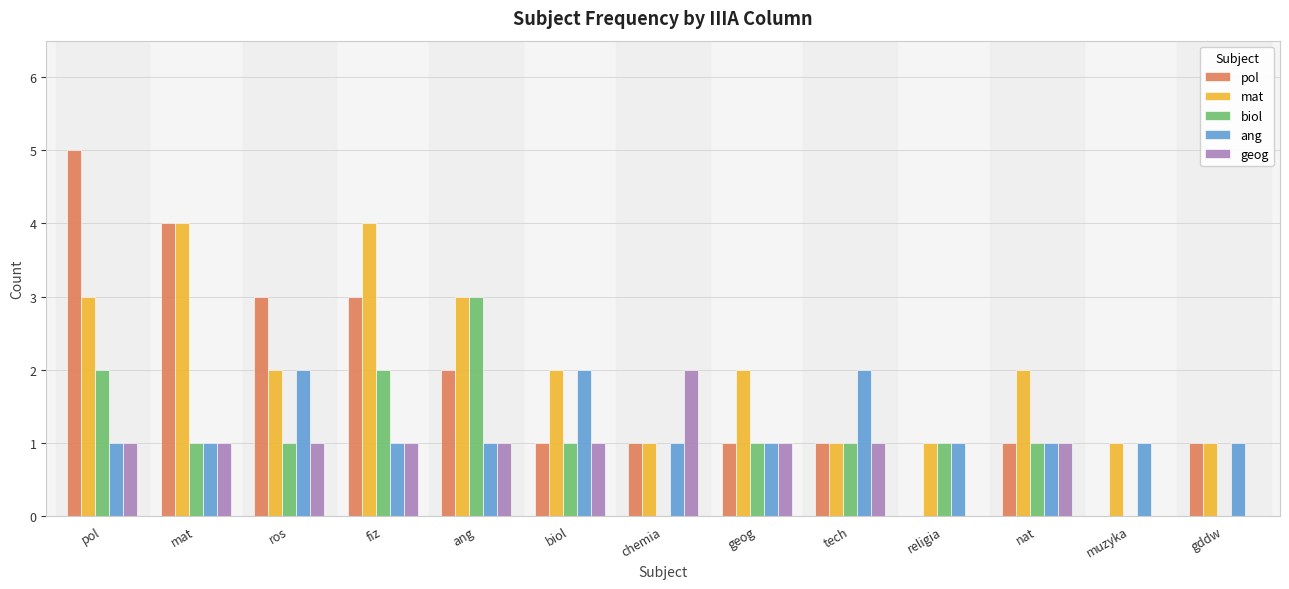

Which series has the largest total across all categories?

mat